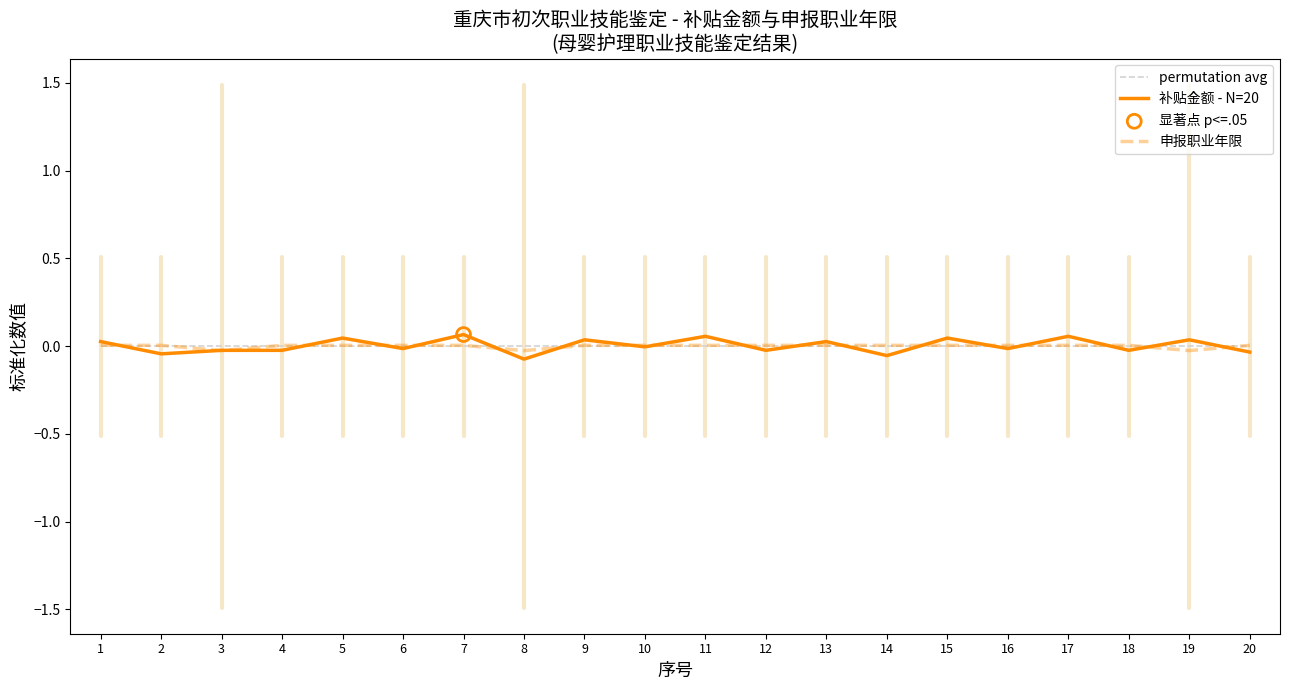

True or false: permutation avg has a value of 0.0 at 19.

True